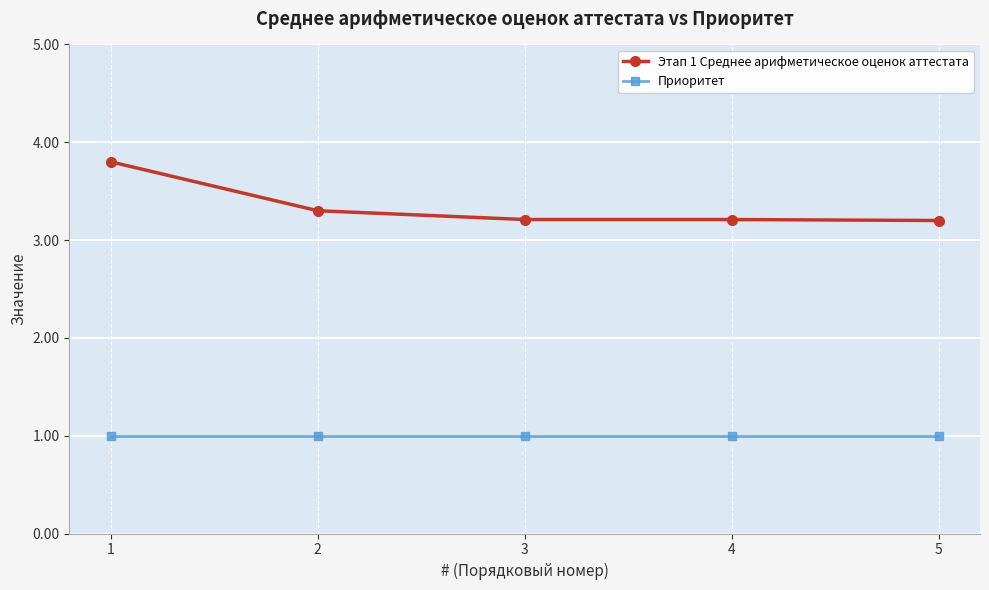

What are all the series names shown in the legend?

Этап 1 Среднее арифметическое оценок аттестата, Приоритет